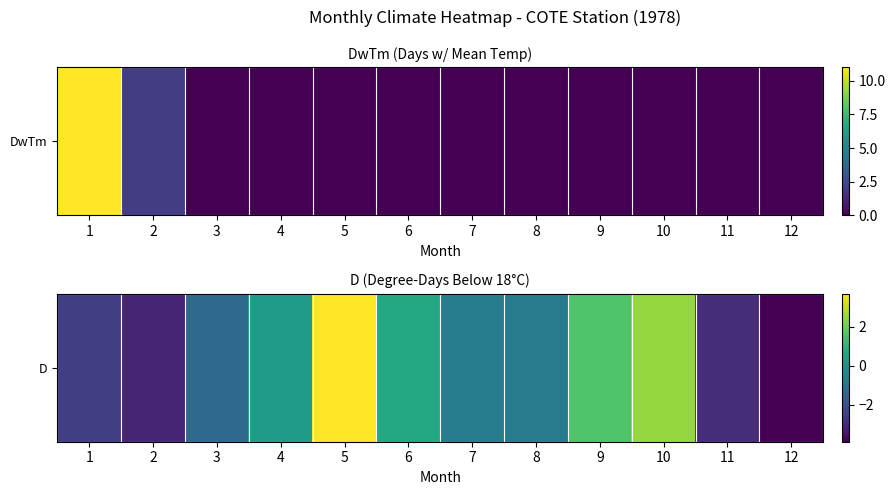

Which label corresponds to the smallest value in the chart?

12